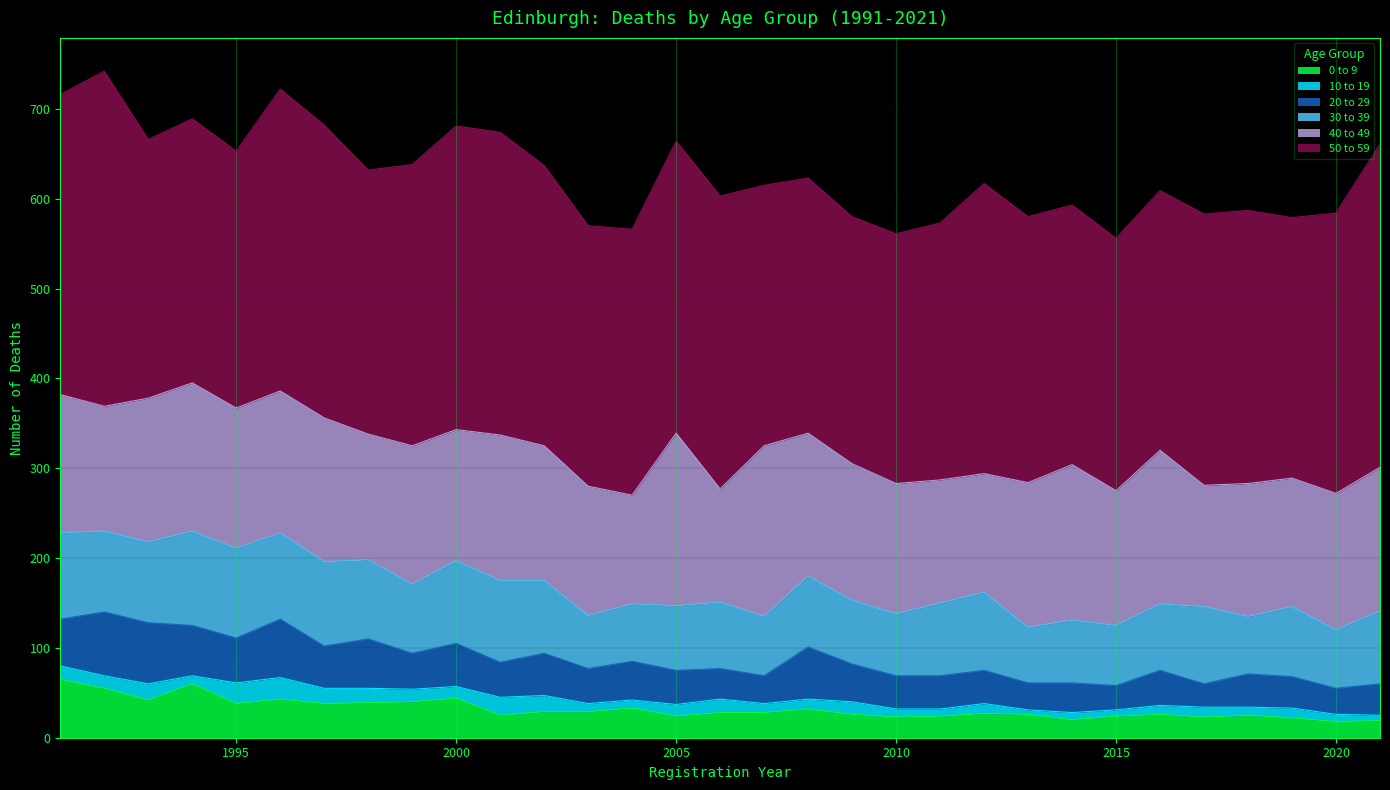

Reading left to right, list all the values displayed in this chart.

0 to 9: 65	55	42	60	38	43	38	39	40	44	25	29	29	33	24	28	28	32	26	23	24	27	26	20	24	26	23	25	22	18	19
10 to 19: 15	14	18	9	23	24	17	16	14	13	20	18	9	9	13	15	10	11	14	9	8	11	5	8	7	10	11	9	11	8	6
20 to 29: 52	71	68	56	50	65	47	55	40	48	39	47	39	43	38	34	31	58	42	37	37	37	30	33	27	39	26	37	35	29	35
30 to 39: 96	90	90	105	100	96	94	88	77	92	91	81	59	64	72	74	66	79	71	69	81	87	62	70	67	74	86	64	78	65	81
40 to 49: 154	139	160	165	156	158	160	140	154	146	162	150	144	121	192	126	190	159	152	145	137	132	161	173	150	171	135	148	143	152	160
50 to 59: 334	373	288	294	286	336	326	294	313	338	337	312	290	296	325	326	290	284	275	278	286	323	296	289	281	289	302	304	290	312	360